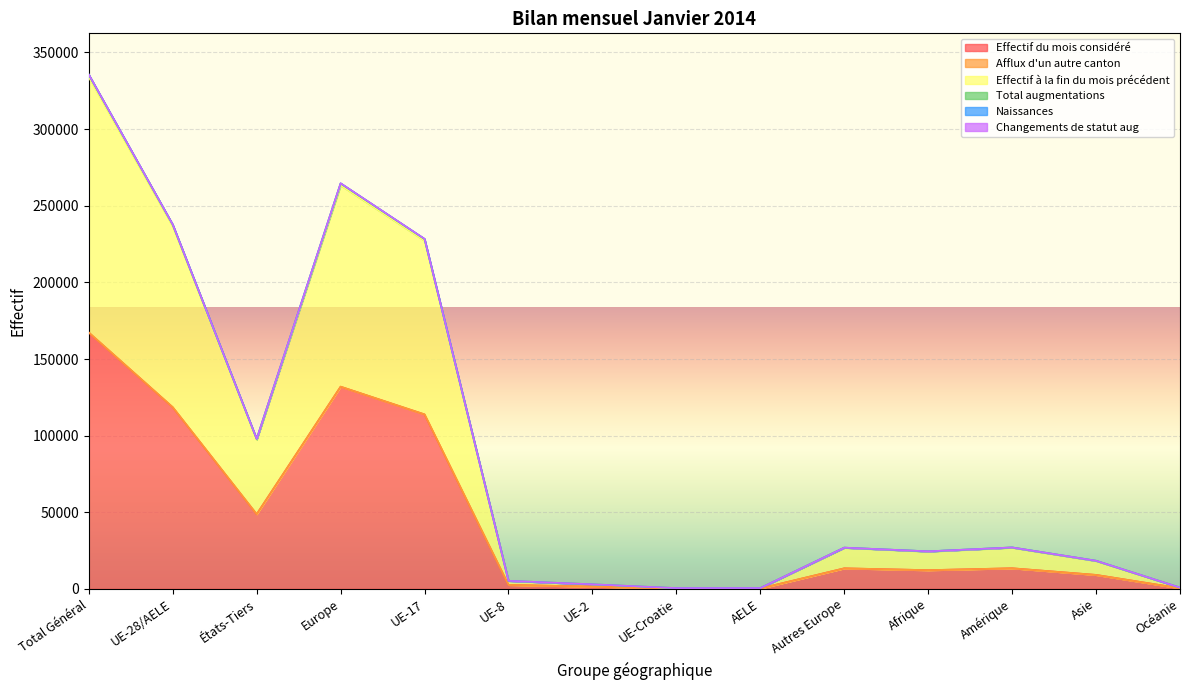

At which label does Effectif du mois considéré reach its peak?

Total Général